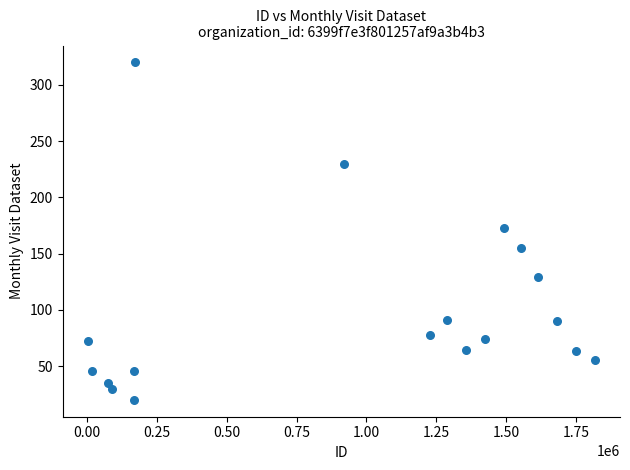

What is the range of X values (max minus min)?

1813550